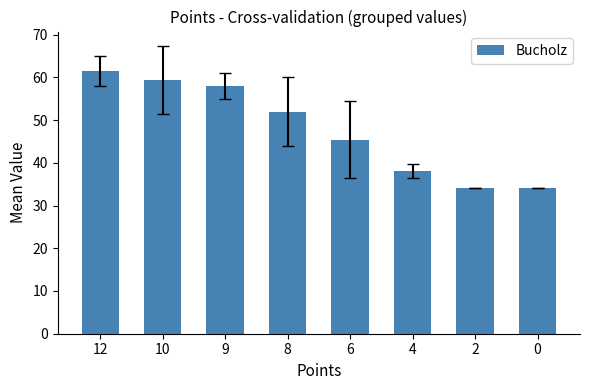

Which label corresponds to the largest value in the chart?

12